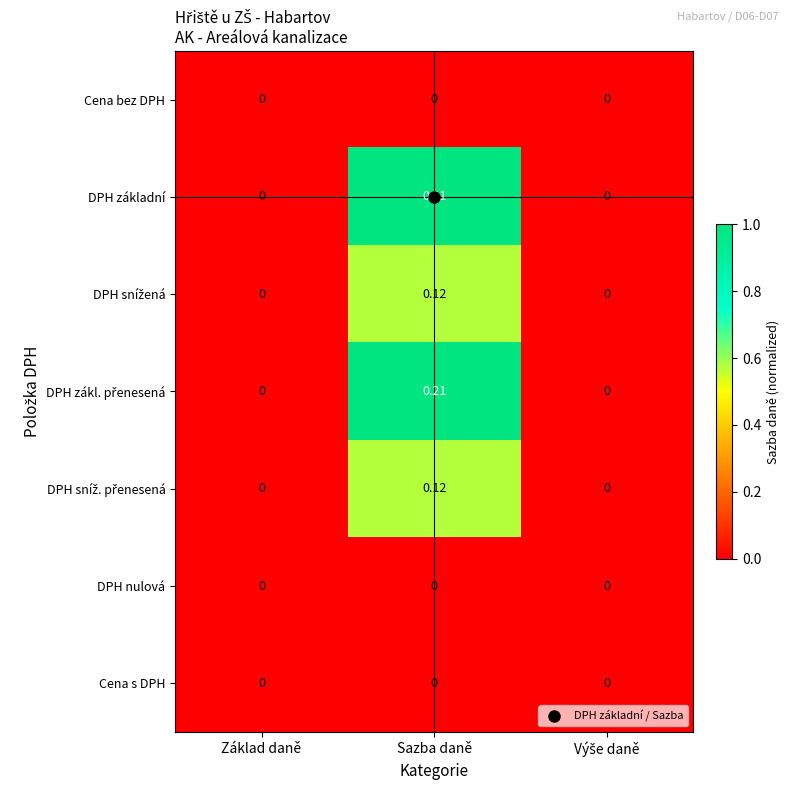

At which category is the sum across all series the highest?

Sazba daně